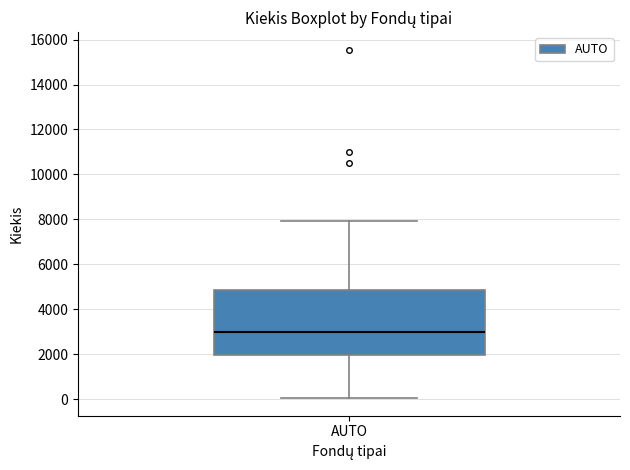

Where is the lower edge of the box for AUTO on the y-axis? The values are not printed on the chart, so give them approximately, as read against the axis.

2000